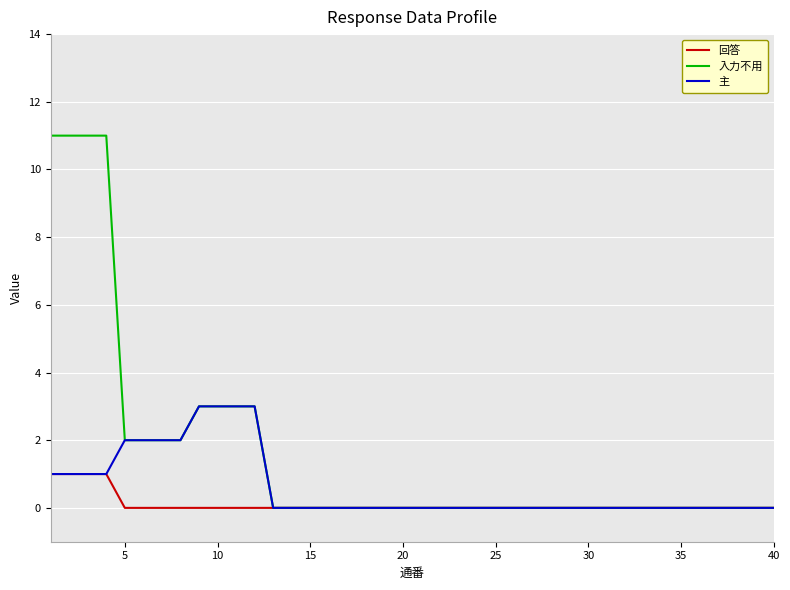

How many 回答 values are between 0 and 1?

40